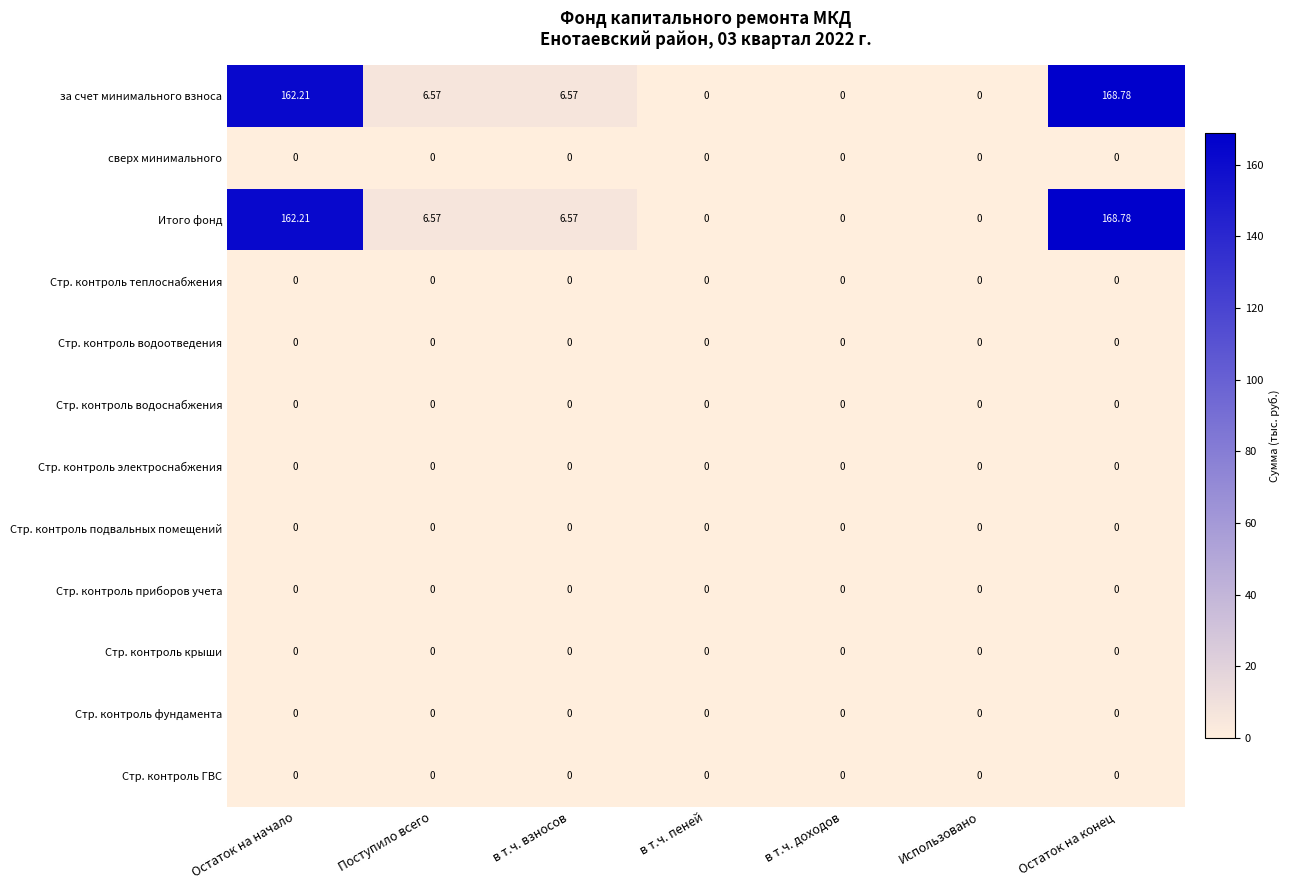

Which category has the highest value in the Итого фонд series?

Остаток на конец